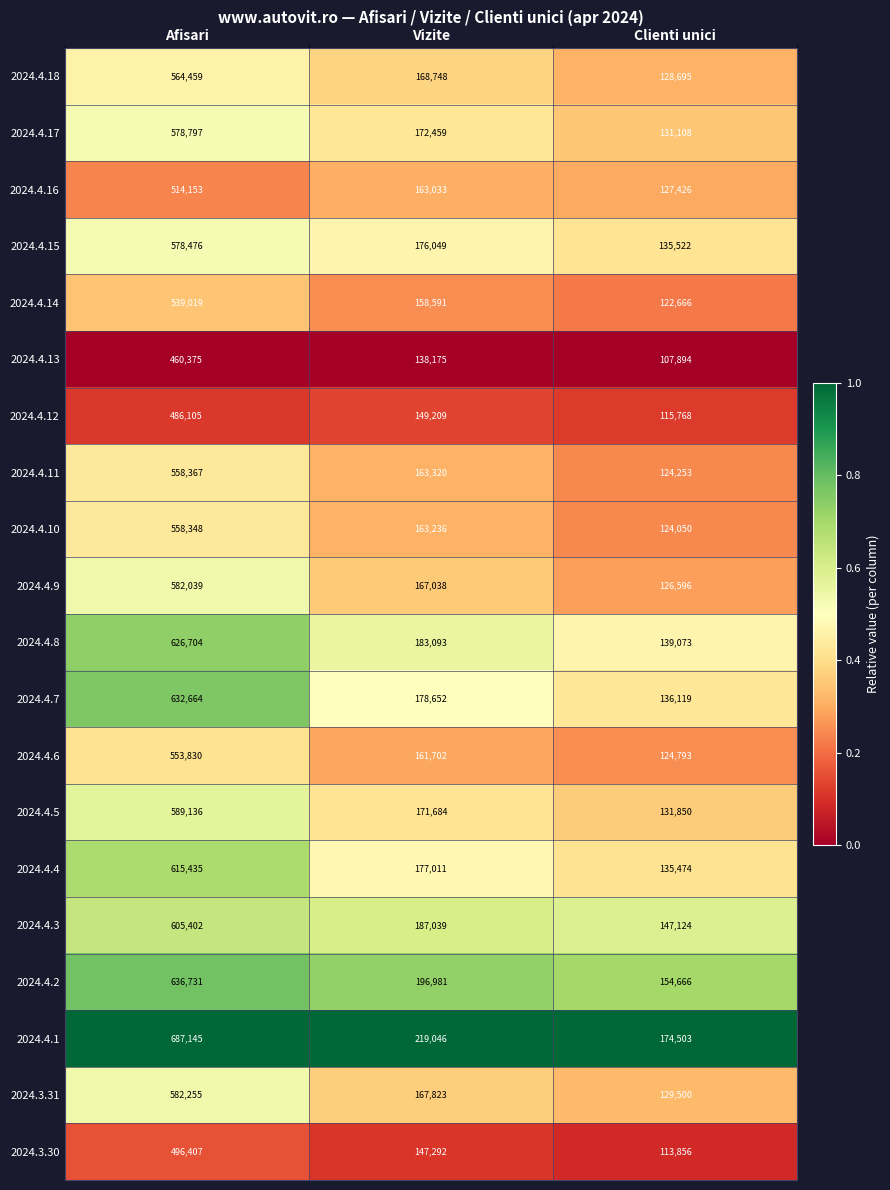

Rank the series by their maximum value, from highest to lowest.

2024.4.1, 2024.4.2, 2024.4.7, 2024.4.8, 2024.4.4, 2024.4.3, 2024.4.5, 2024.3.31, 2024.4.9, 2024.4.17, 2024.4.15, 2024.4.18, 2024.4.11, 2024.4.10, 2024.4.6, 2024.4.14, 2024.4.16, 2024.3.30, 2024.4.12, 2024.4.13